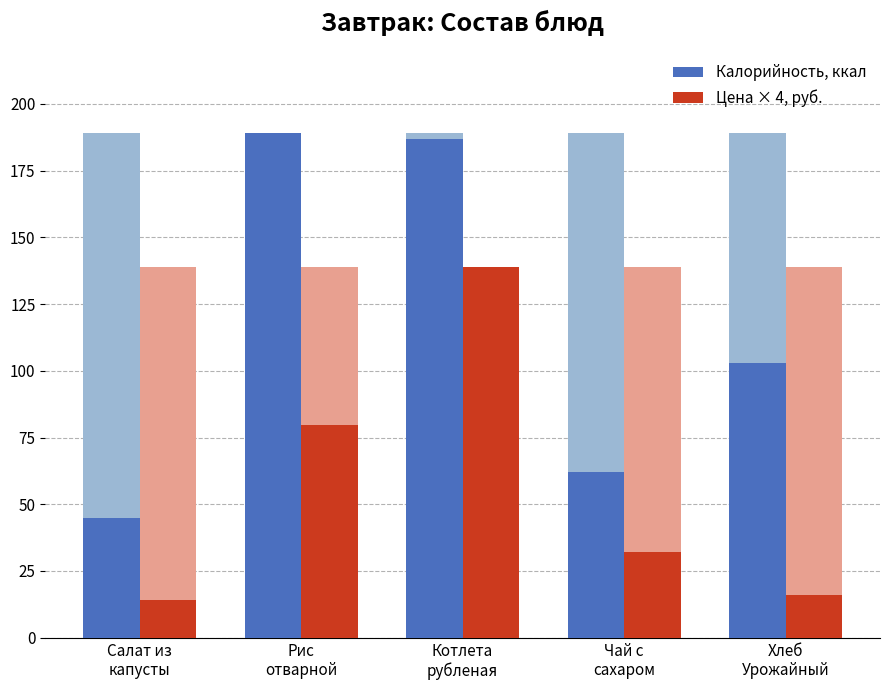

What is the spread (max minus min) of values at Чай с
сахаром?

30.0